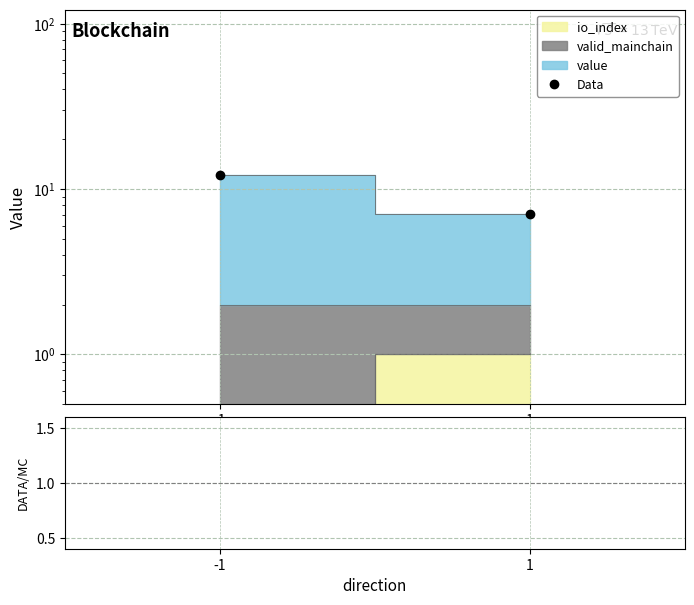

Is the value of value / rest at 1 greater than the value of Data at -1?

No